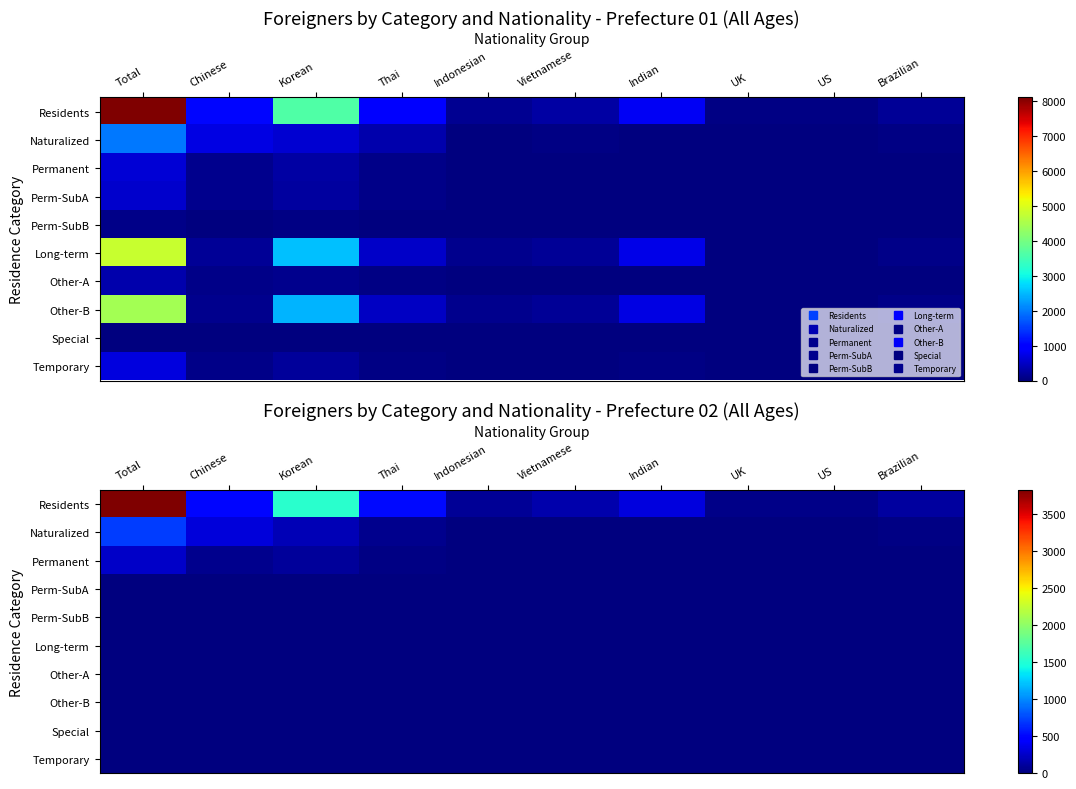

Which series has the largest range (max minus min)?

Residents